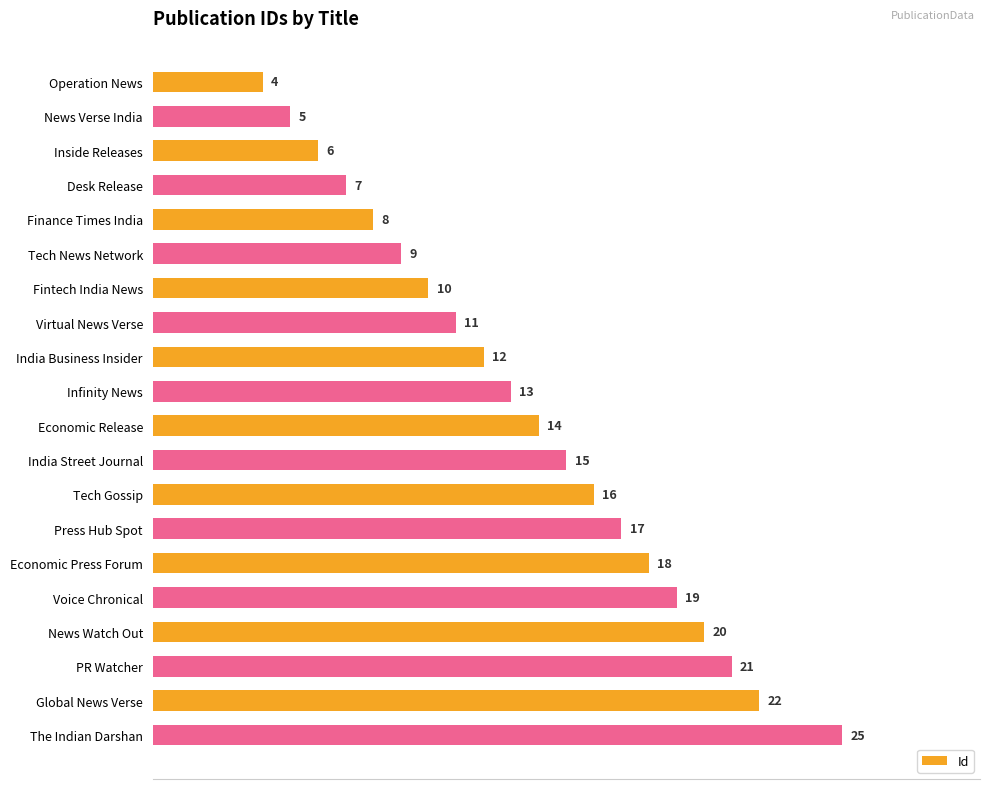

Reading top to bottom, transcribe all the data shown in this chart.

4	5	6	7	8	9	10	11	12	13	14	15	16	17	18	19	20	21	22	25